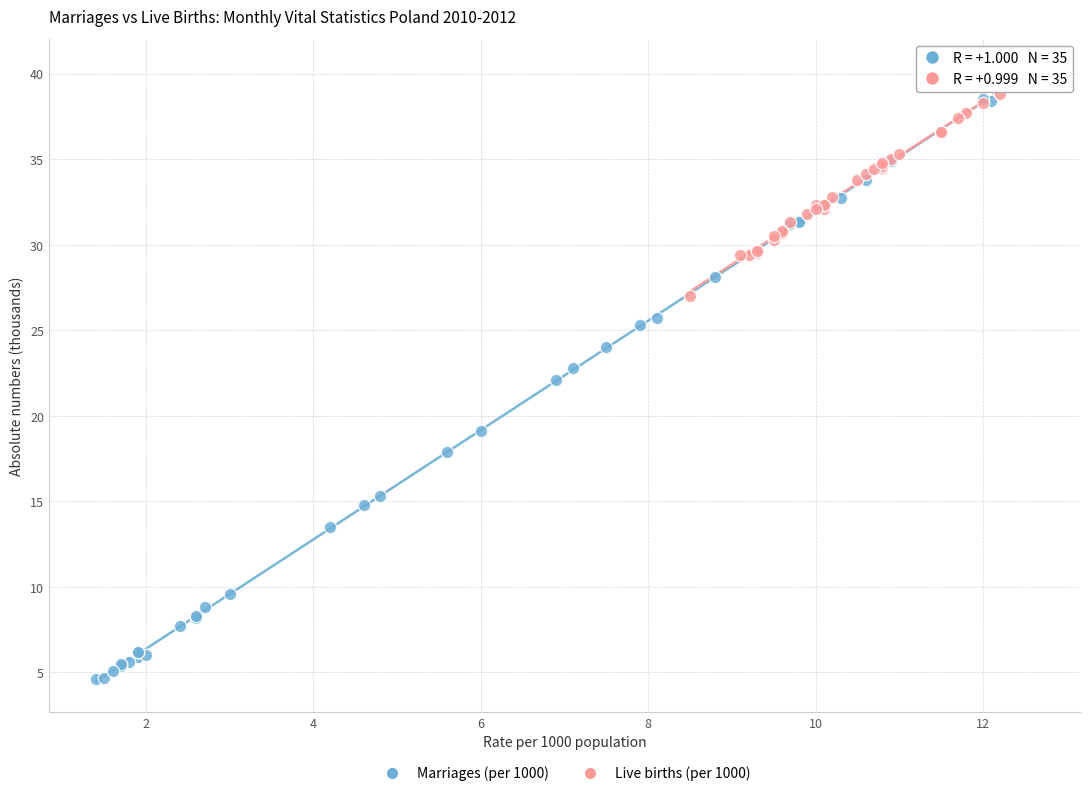

Which series reaches the maximum Y coordinate?

Live births (per 1000)